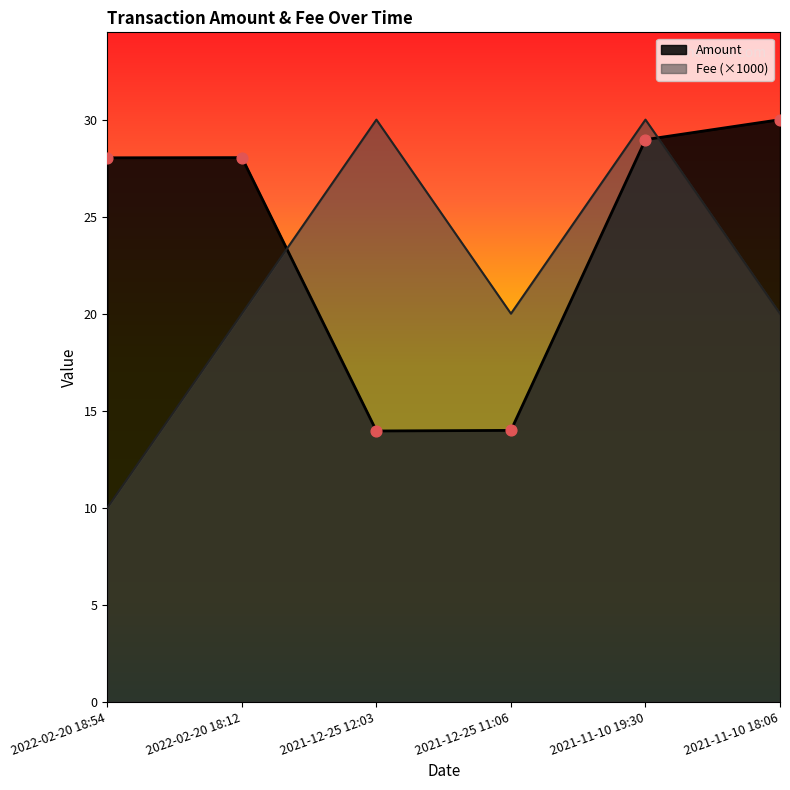

Which series reaches the maximum Y coordinate?

Amount